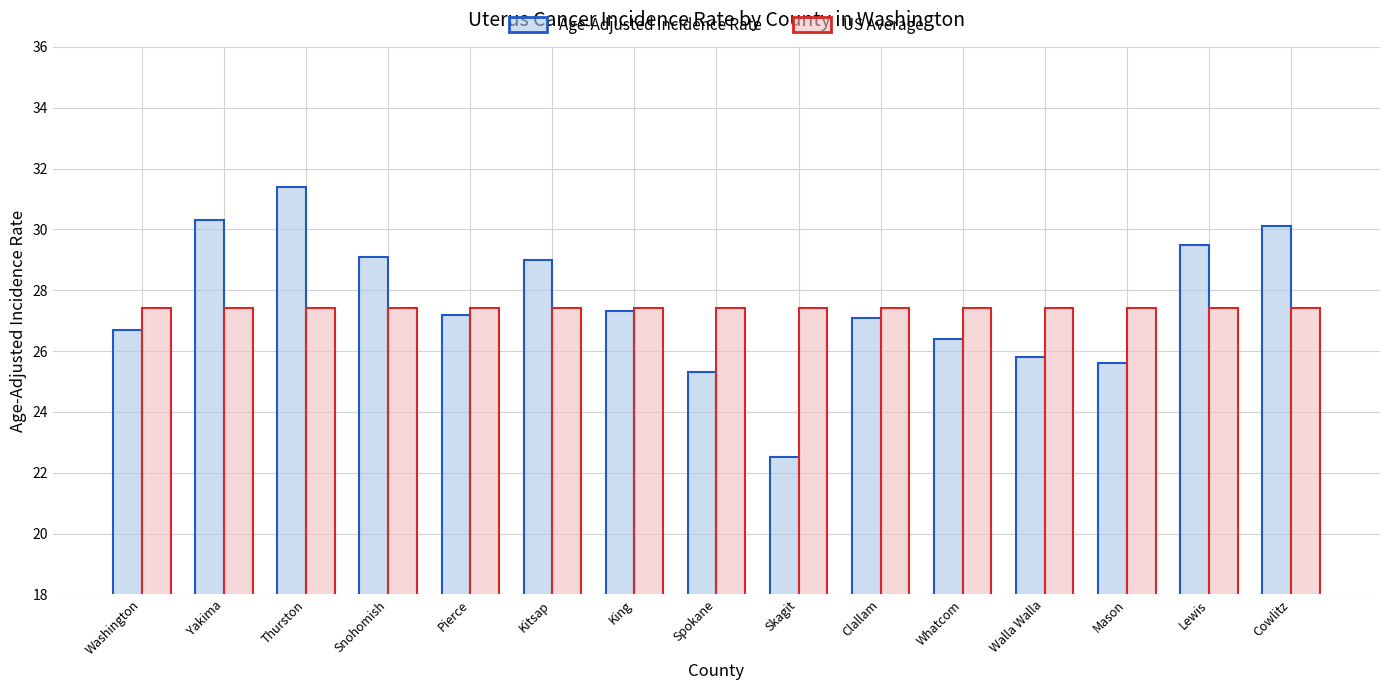

Which series changed the most between Thurston and Skagit?

Age-Adjusted Incidence Rate